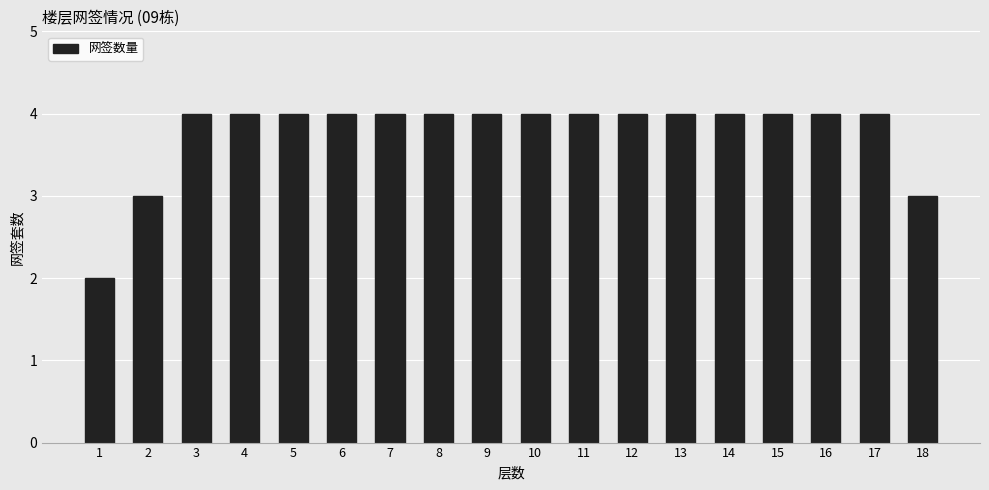

Read the value at 16.

4